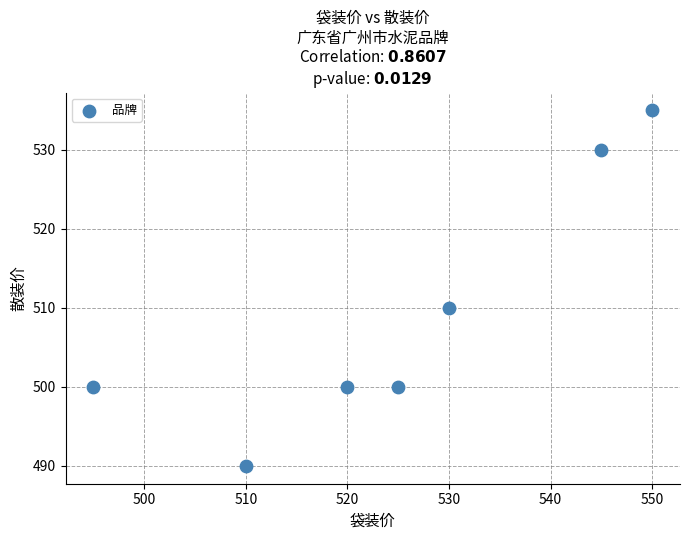

What Y value in the scatter plot is closest to 512?

510